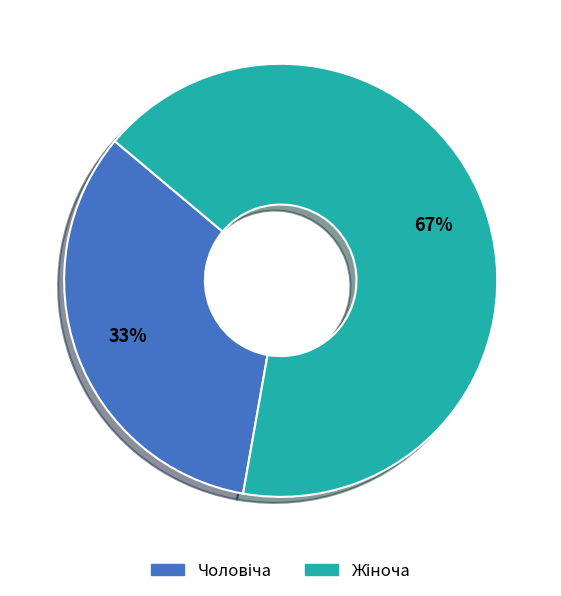

Does any single category account for the majority?

Yes